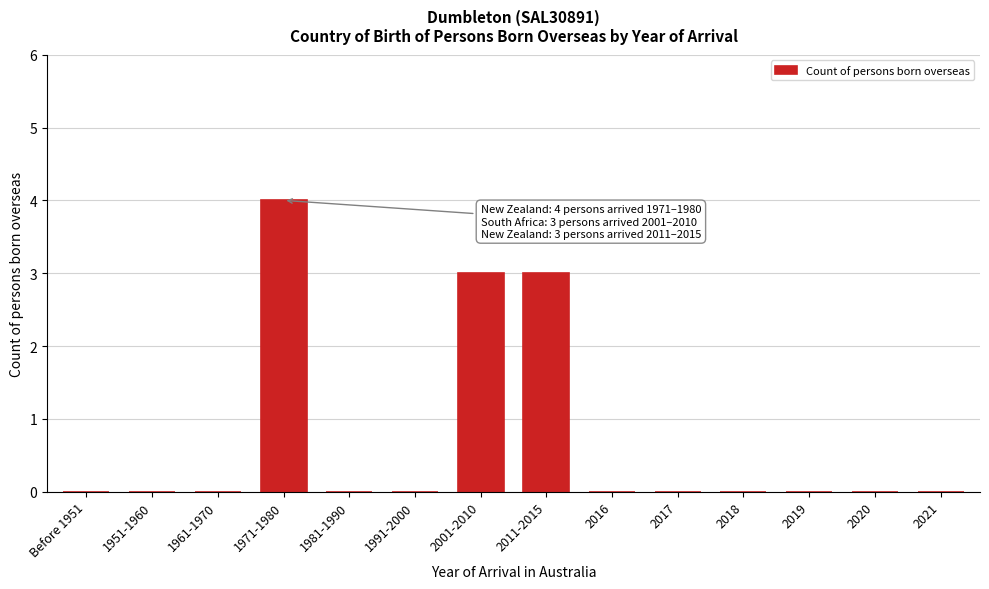

Reading left to right, list all the values displayed in this chart.

Before 1951=0	1951-1960=0	1961-1970=0	1971-1980=4	1981-1990=0	1991-2000=0	2001-2010=3	2011-2015=3	2016=0	2017=0	2018=0	2019=0	2020=0	2021=0